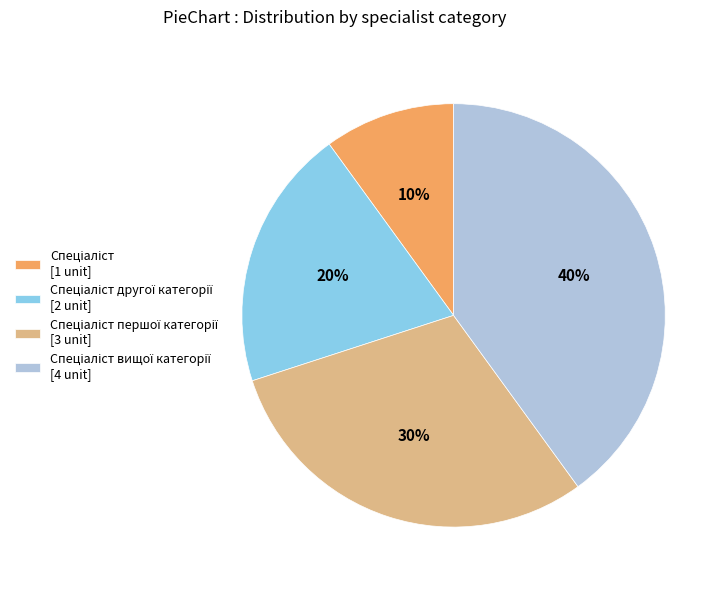

To the nearest percent, what is the difference between the largest and smallest slice percentages?

30%